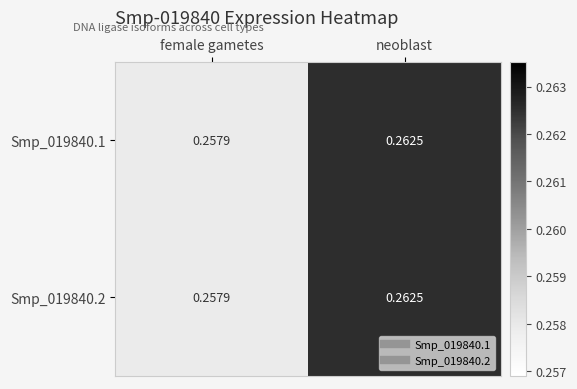

Rank the categories by Smp_019840.2 value from lowest to highest.

female gametes, neoblast